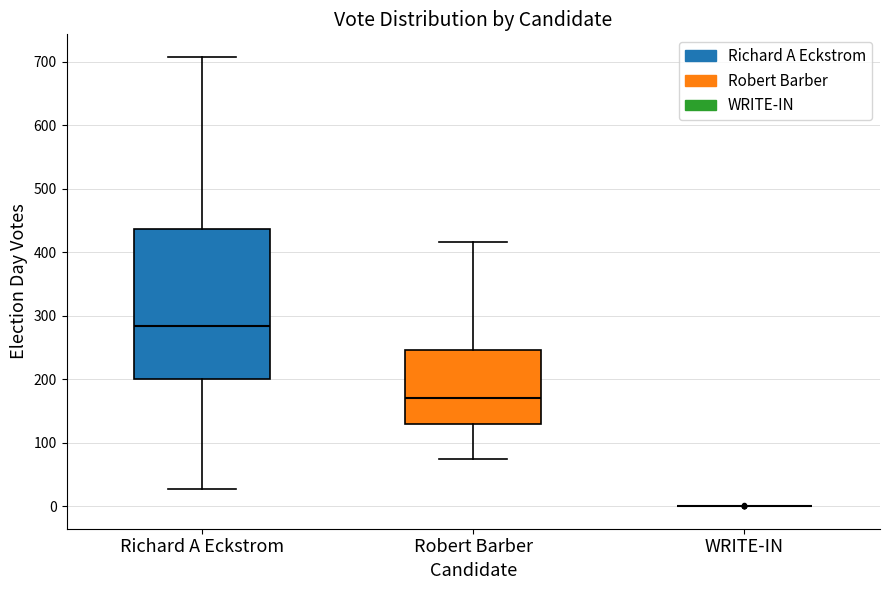

Which box is the tallest, from its lower edge to its upper edge?

Richard A Eckstrom